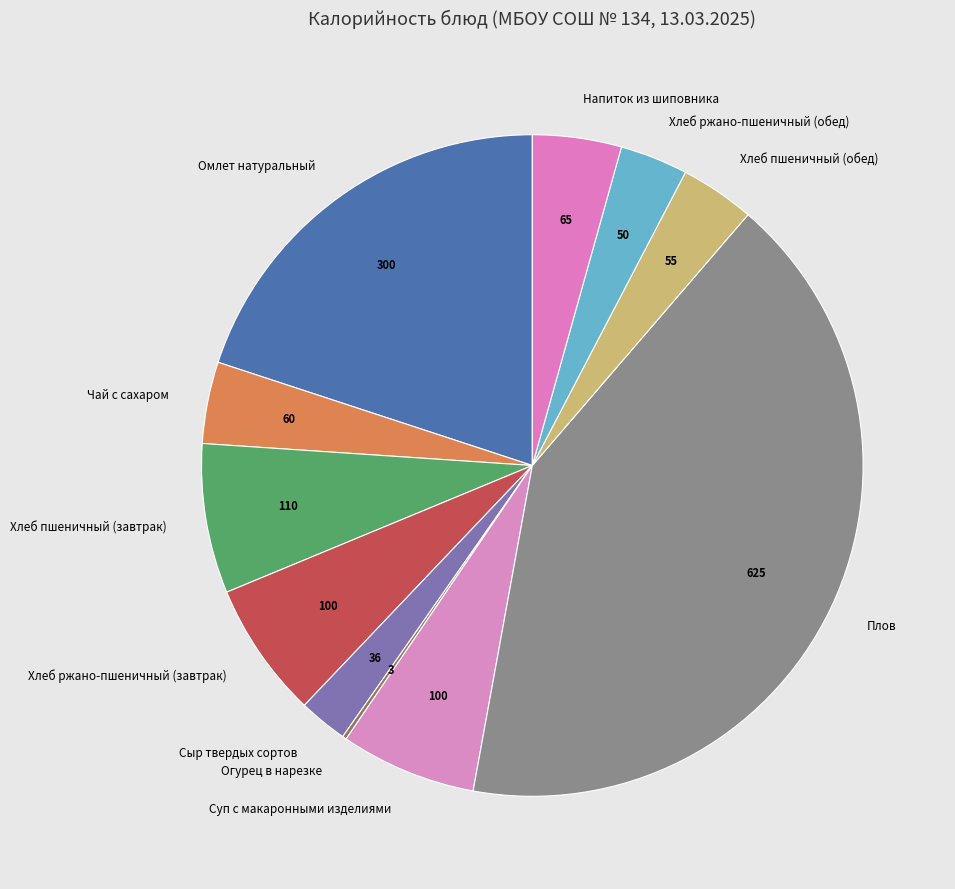

Is the sum of Сыр твердых сортов and Плов greater than half?

No